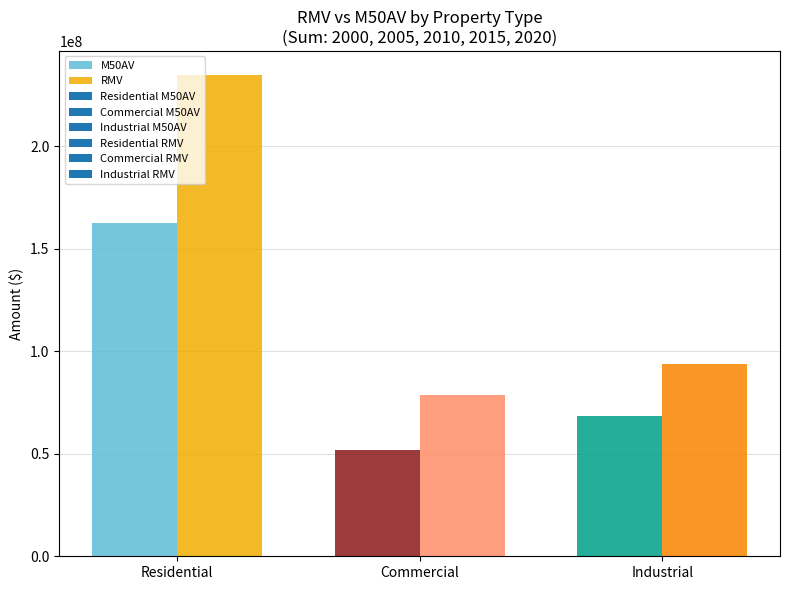

Is it true that M50AV equals 17557423 at Commercial?

False